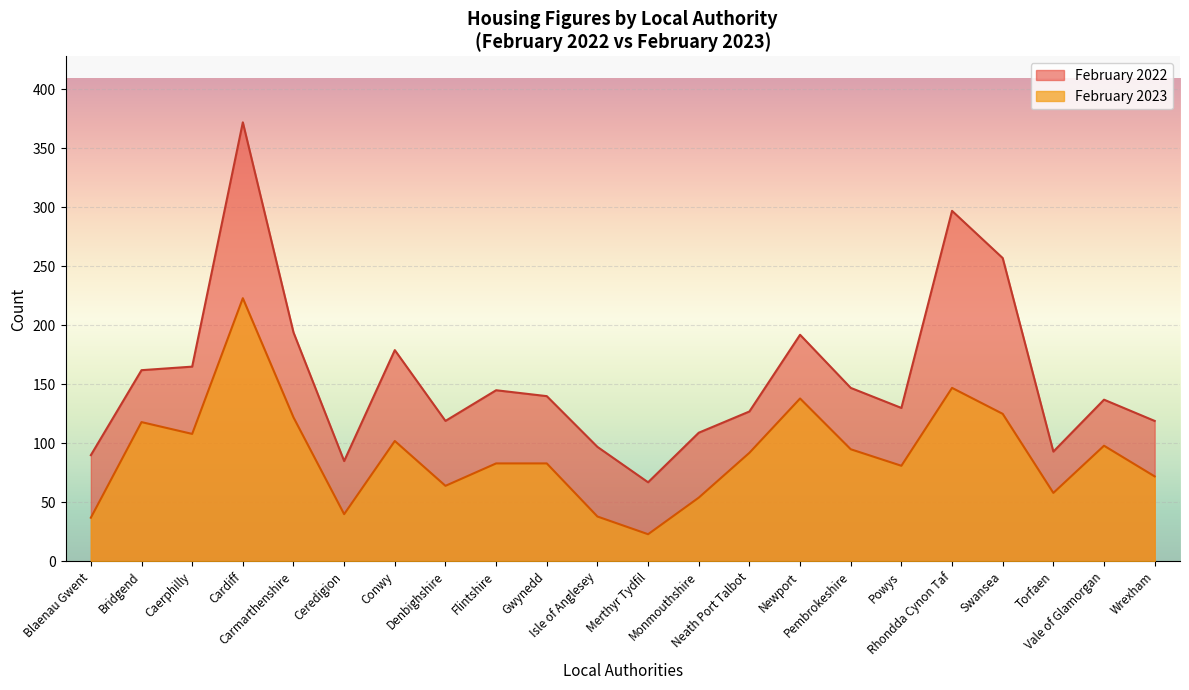

Where is February 2022 nearest to the value 219?

Carmarthenshire